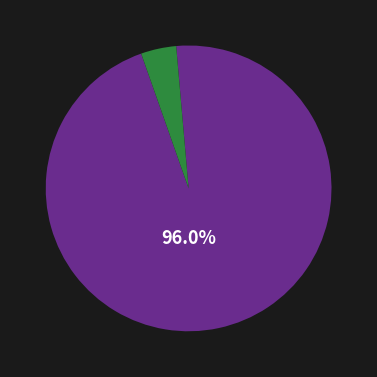

Is there a majority slice in this chart?

Yes